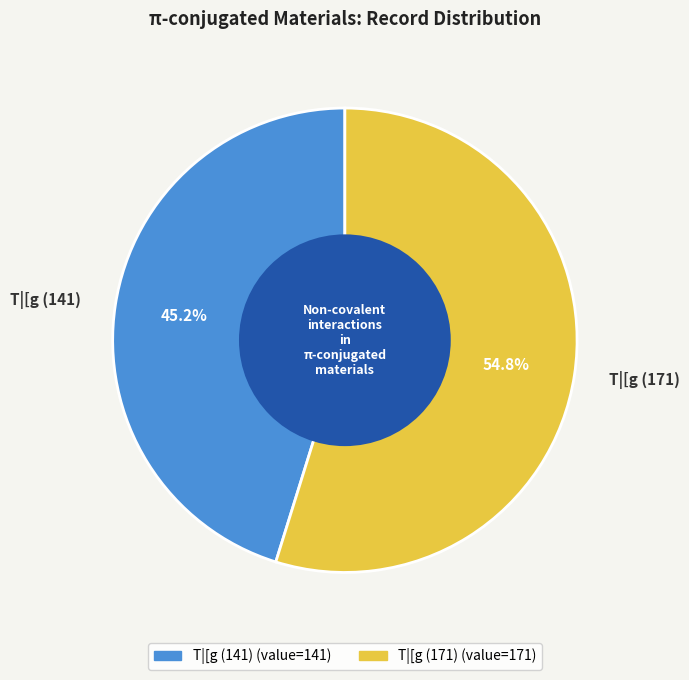

True or false: T|[g (141) accounts for 39% of the total.

False